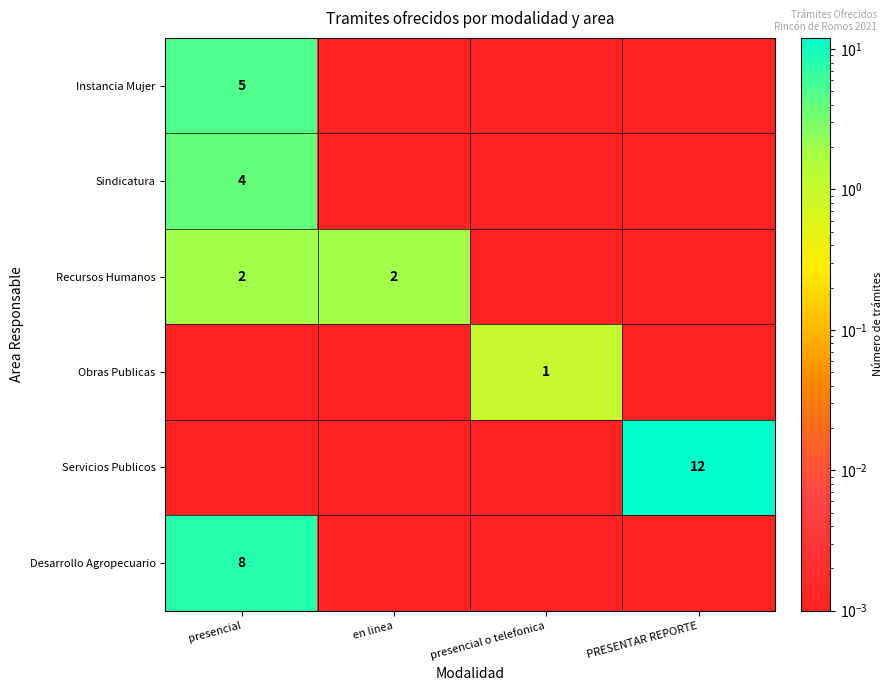

Which series has the widest spread of values?

Servicios Publicos